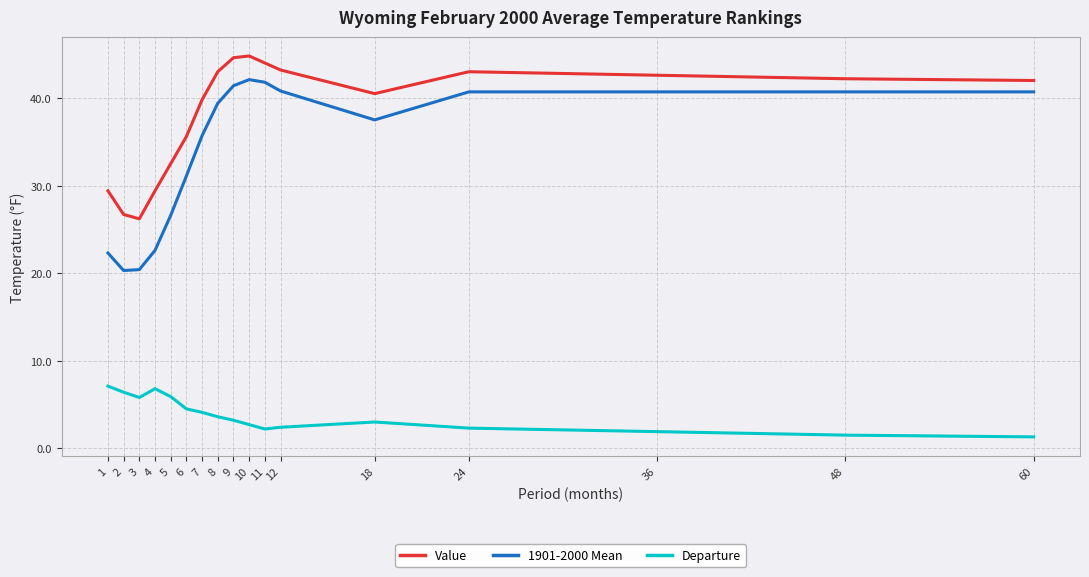

What is the lowest value of the 1901-2000 Mean series?

20.3